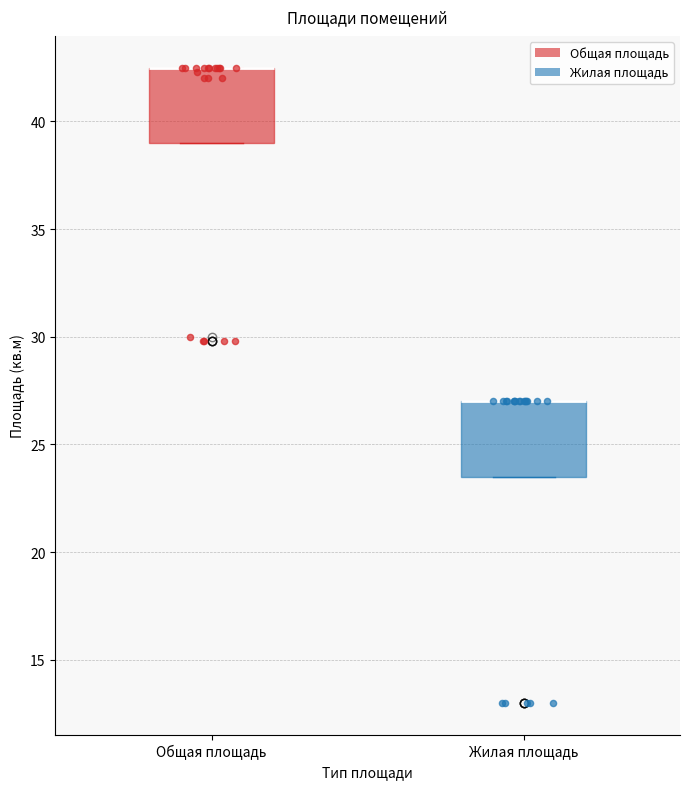

Where is the upper edge of the box for Общая площадь on the y-axis? The values are not printed on the chart, so give them approximately, as read against the axis.

42.5